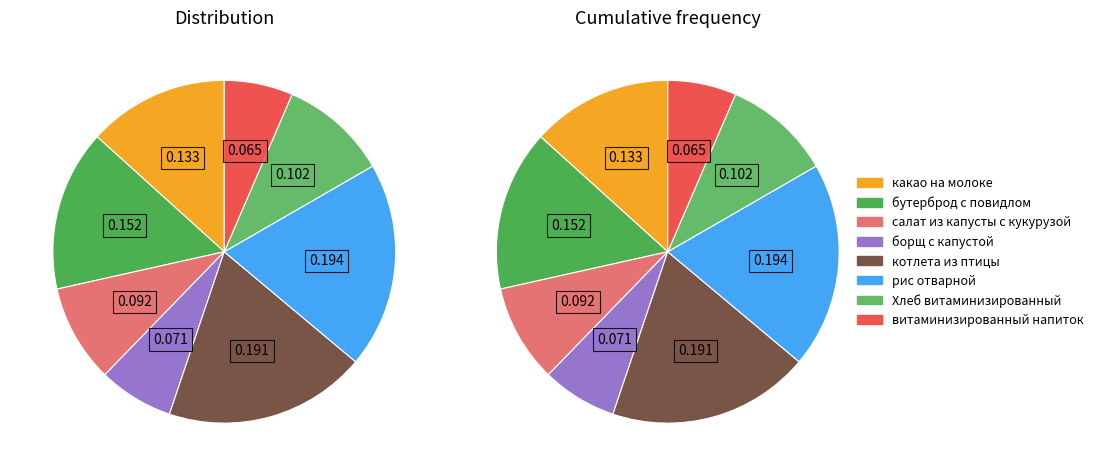

To the nearest percent, what is the combined percentage of витаминизированный напиток and котлета из птицы?

26%